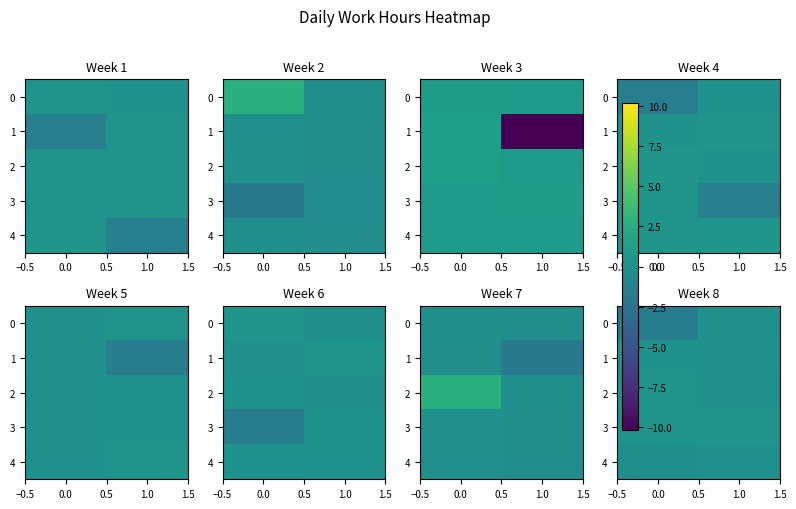

Rank the series at 0.0 from highest to lowest value.

3, 2, 1, 4, 0